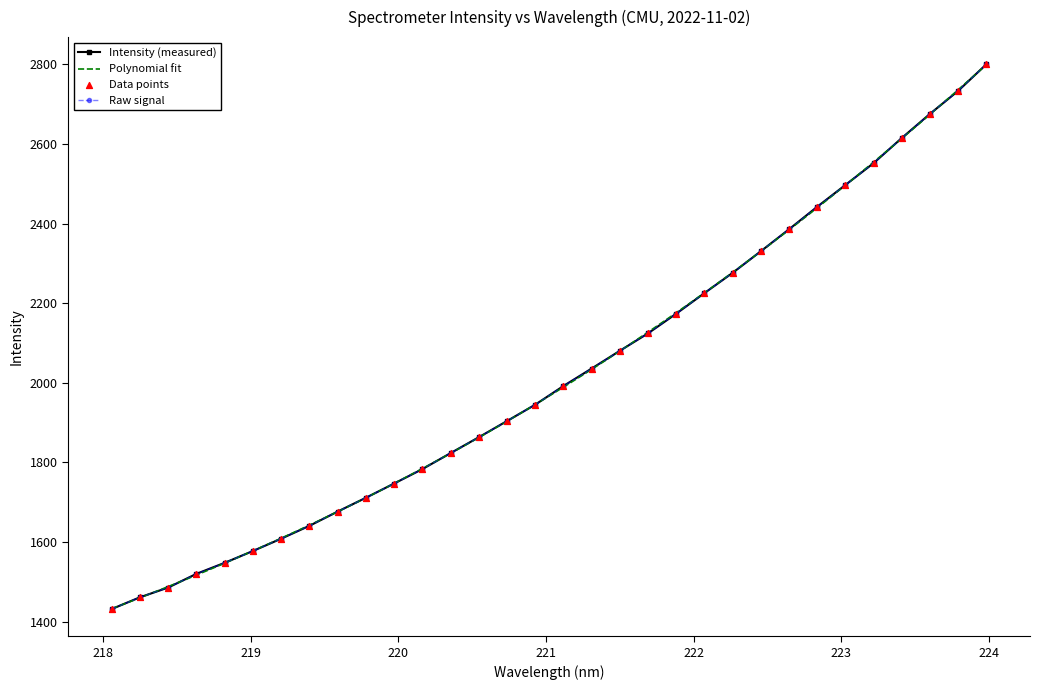

What is the change in value from 220.5444 to 220.7354?

+40.8